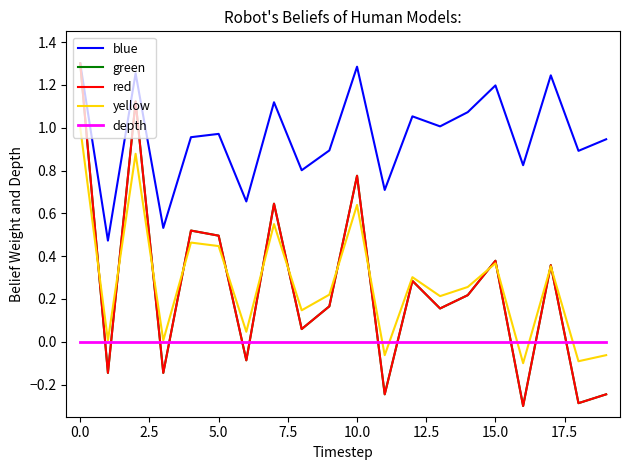

True or false: depth and blue intersect in this chart.

False